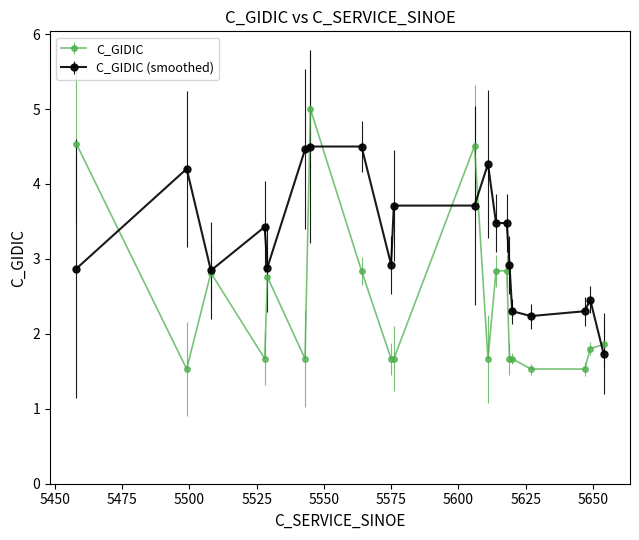

In C_GIDIC, how many points are higher than both neighbors (excluding endpoints)?

6